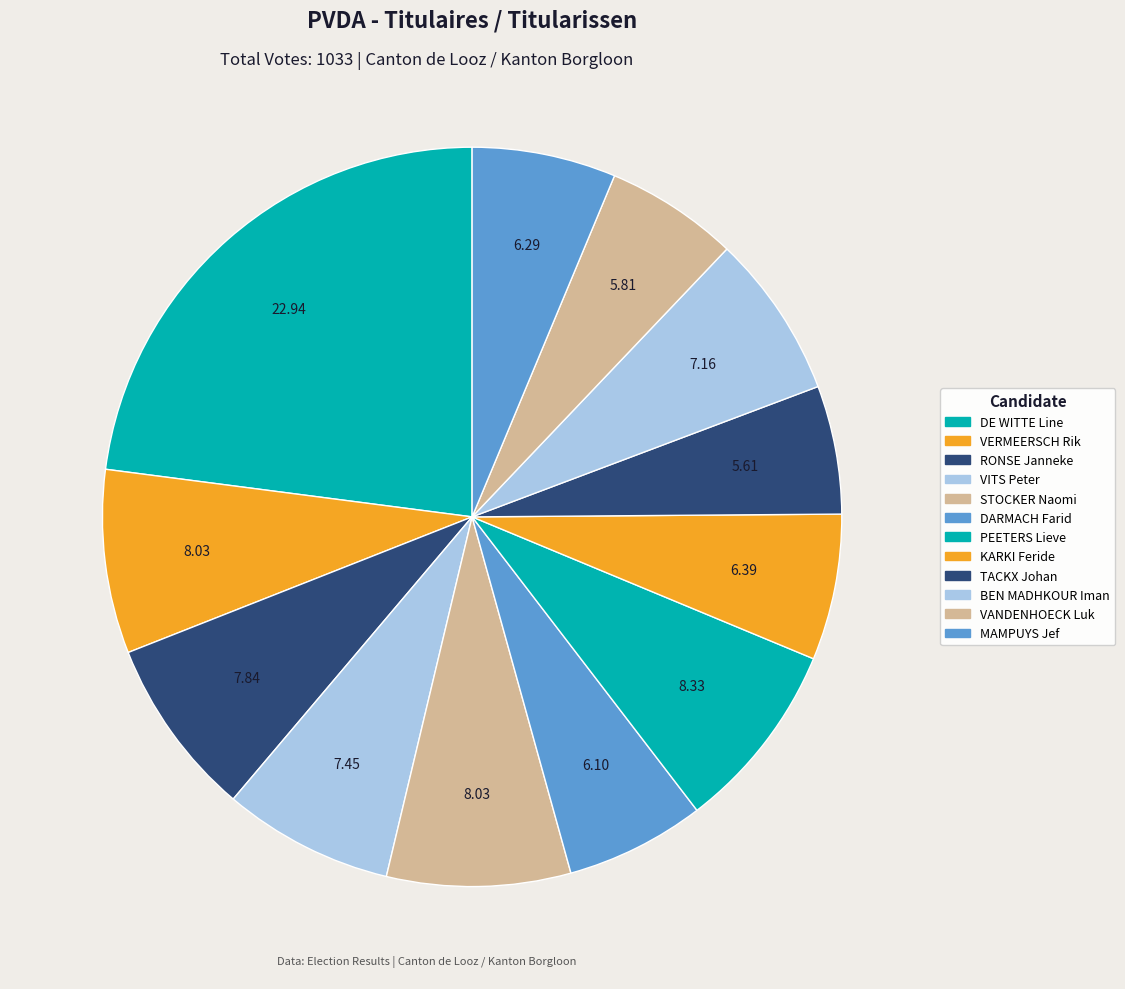

How many segments does this pie chart have?

12